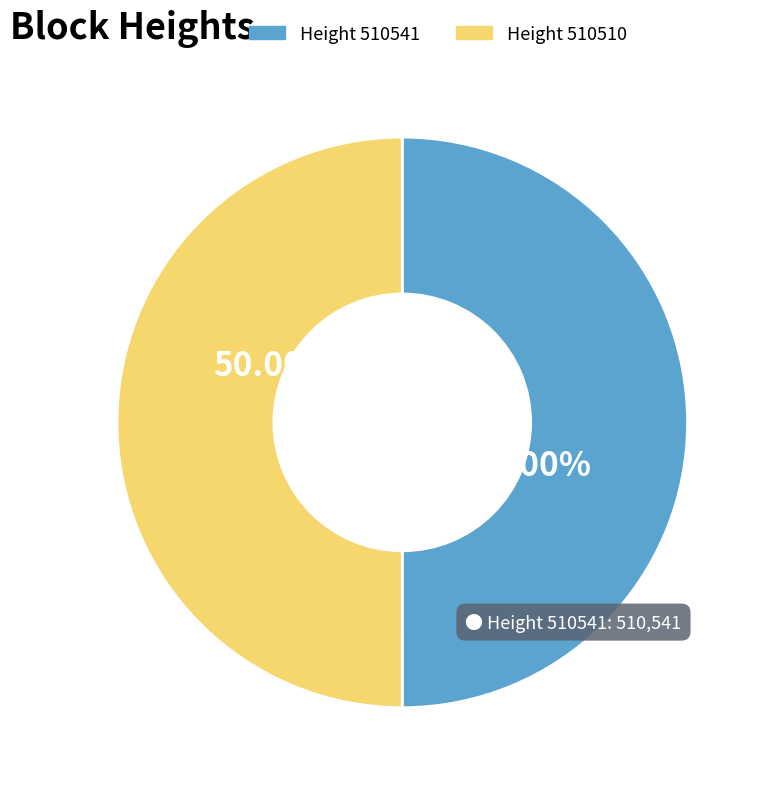

Count the number of slices in the pie.

2